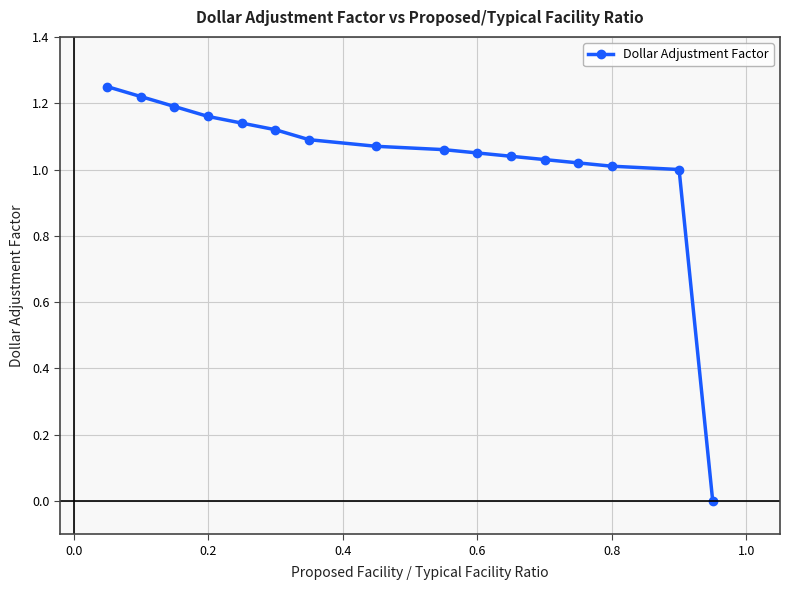

Reading left to right, what are all the values shown in this chart?

1.2	1.2	1.2	1.2	1.1	1.1	1.1	1.1	1.1	1.1	1.0	1.0	1.0	1.0	1.0	0.0